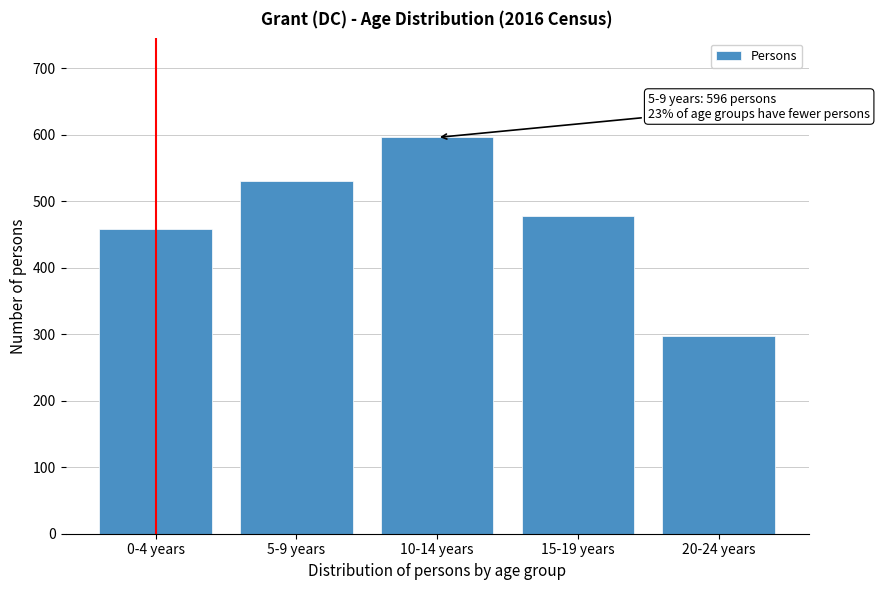

Reading left to right, extract all data points from this chart.

0-4 years=459	5-9 years=530	10-14 years=596	15-19 years=478	20-24 years=297